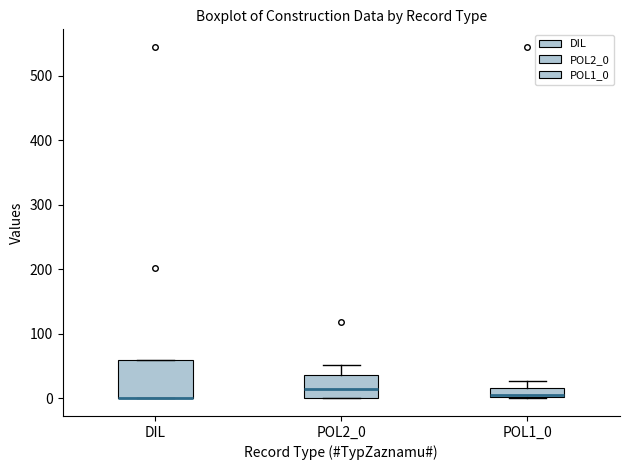

Where is the lower edge of the box for POL1_0 on the y-axis? The values are not printed on the chart, so give them approximately, as read against the axis.

0